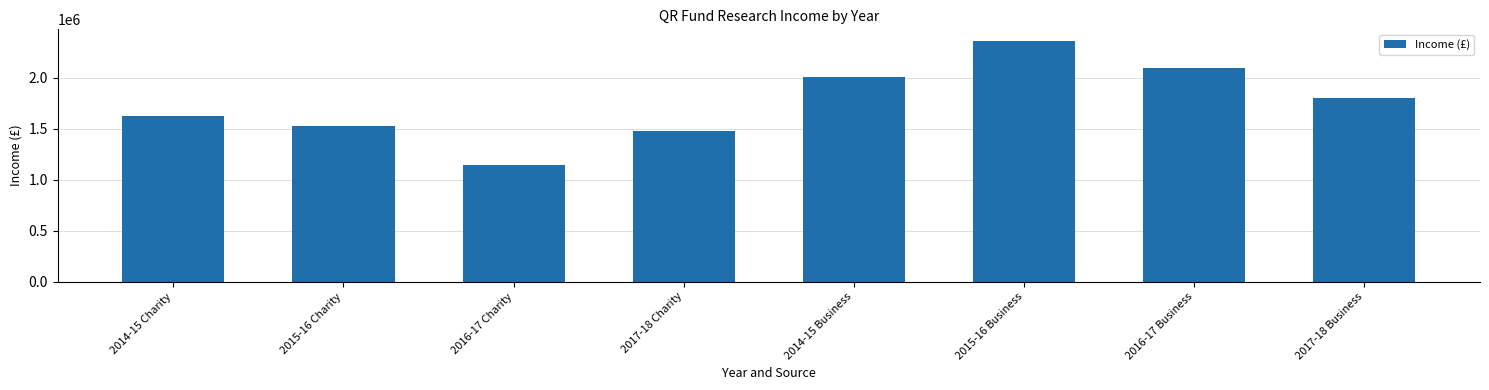

Reading left to right, what are all the values shown in this chart?

1625000	1531000	1143000	1477000	2006000	2358000	2093000	1802000